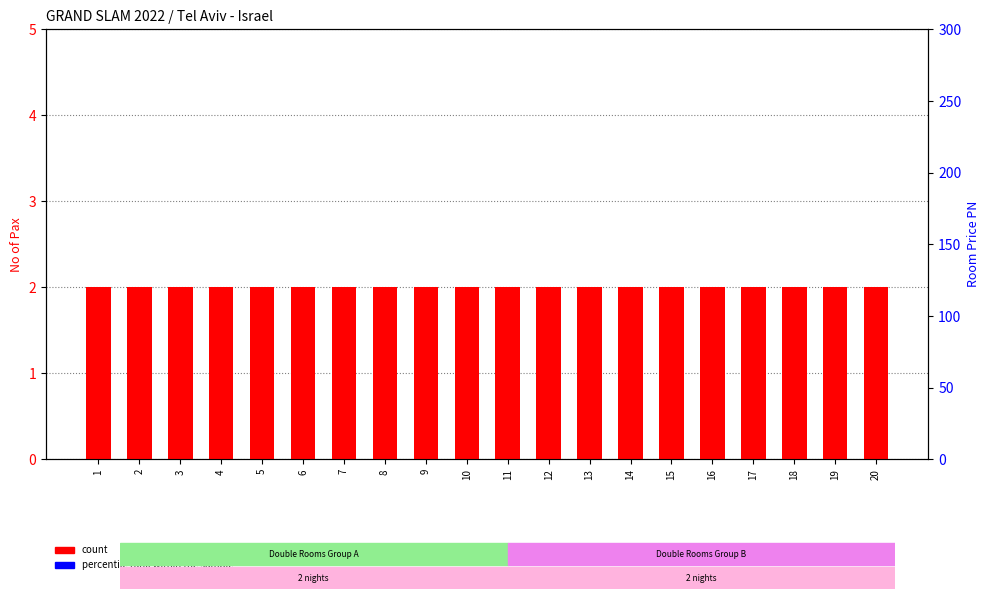

Is the value of percentile rank within the sample at 8 greater than the value of count at 11?

No